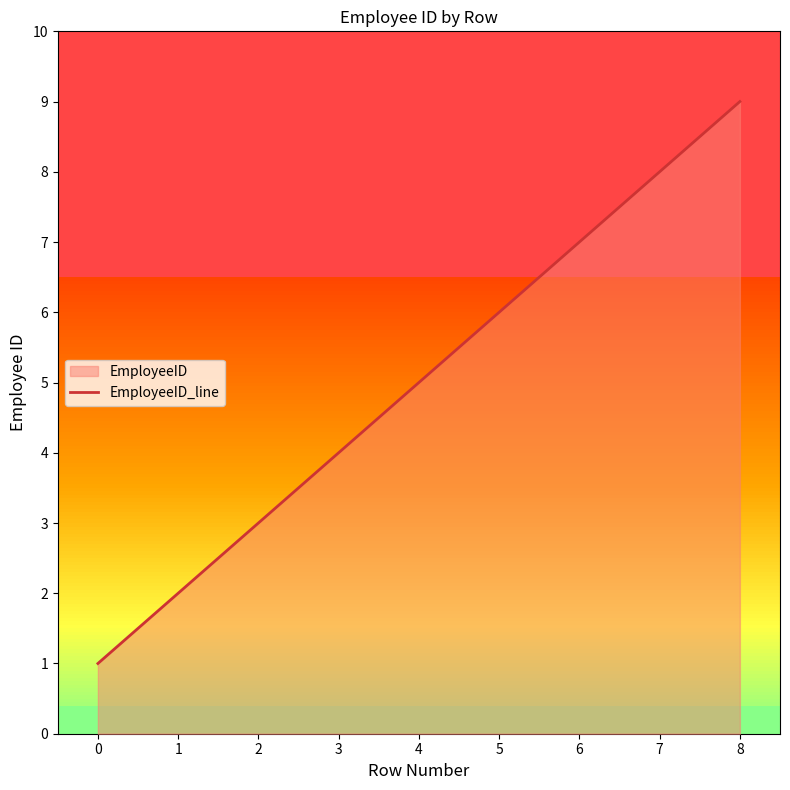

What is the difference between the maximum and second lowest values?

7